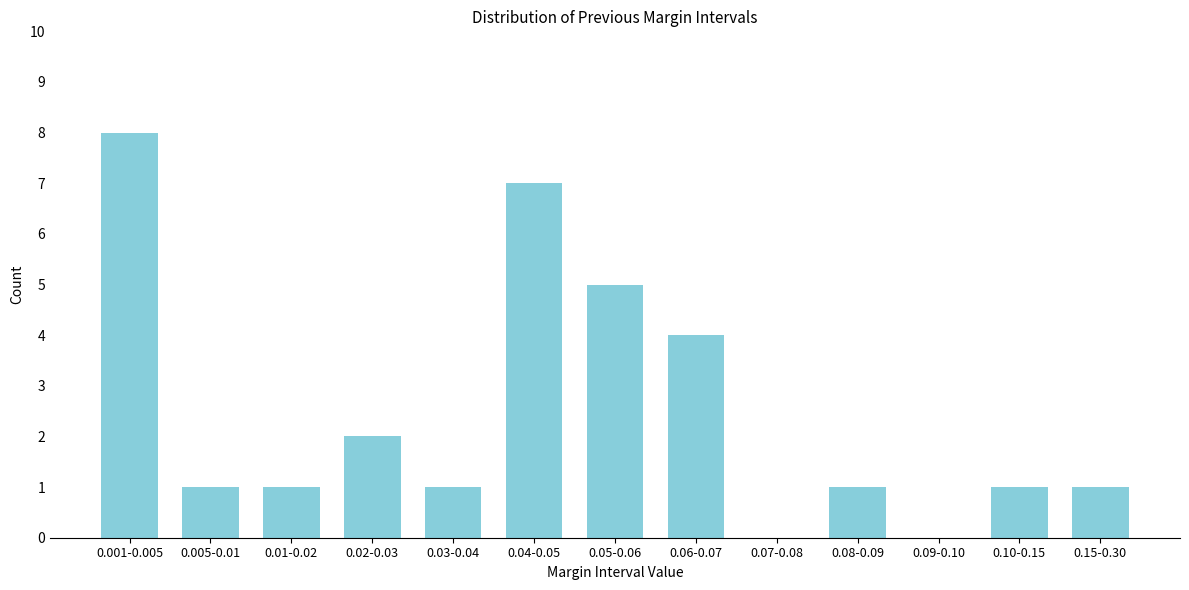

Reading right to left, list all the values displayed in this chart.

0.15-0.30=1	0.10-0.15=1	0.09-0.10=0	0.08-0.09=1	0.07-0.08=0	0.06-0.07=4	0.05-0.06=5	0.04-0.05=7	0.03-0.04=1	0.02-0.03=2	0.01-0.02=1	0.005-0.01=1	0.001-0.005=8